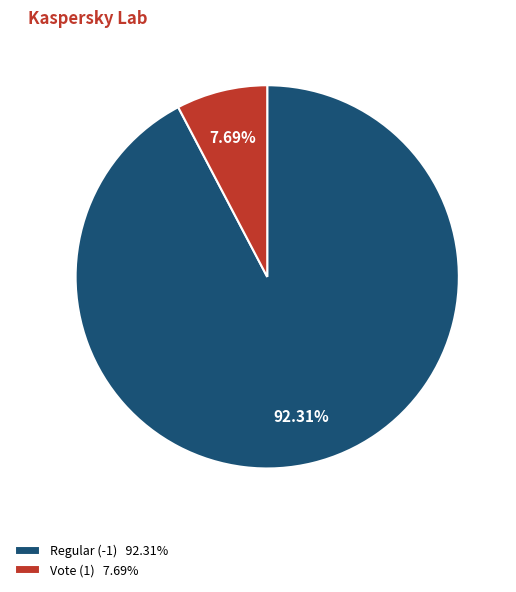

Count the number of slices in the pie.

2